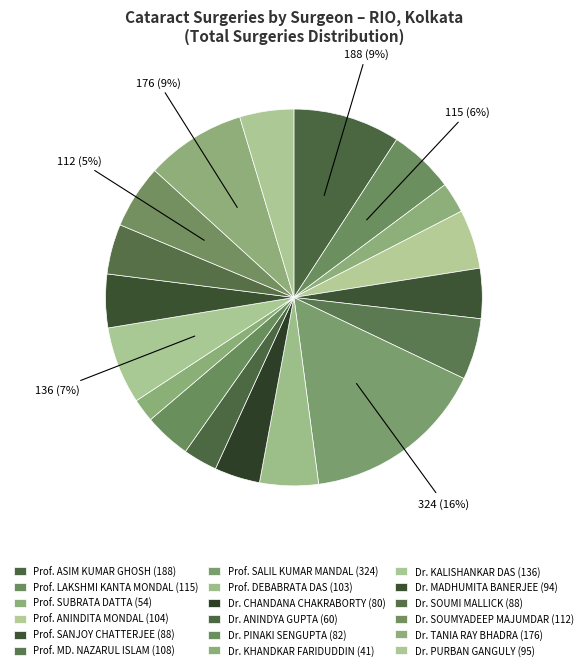

How many segments does this pie chart have?

18